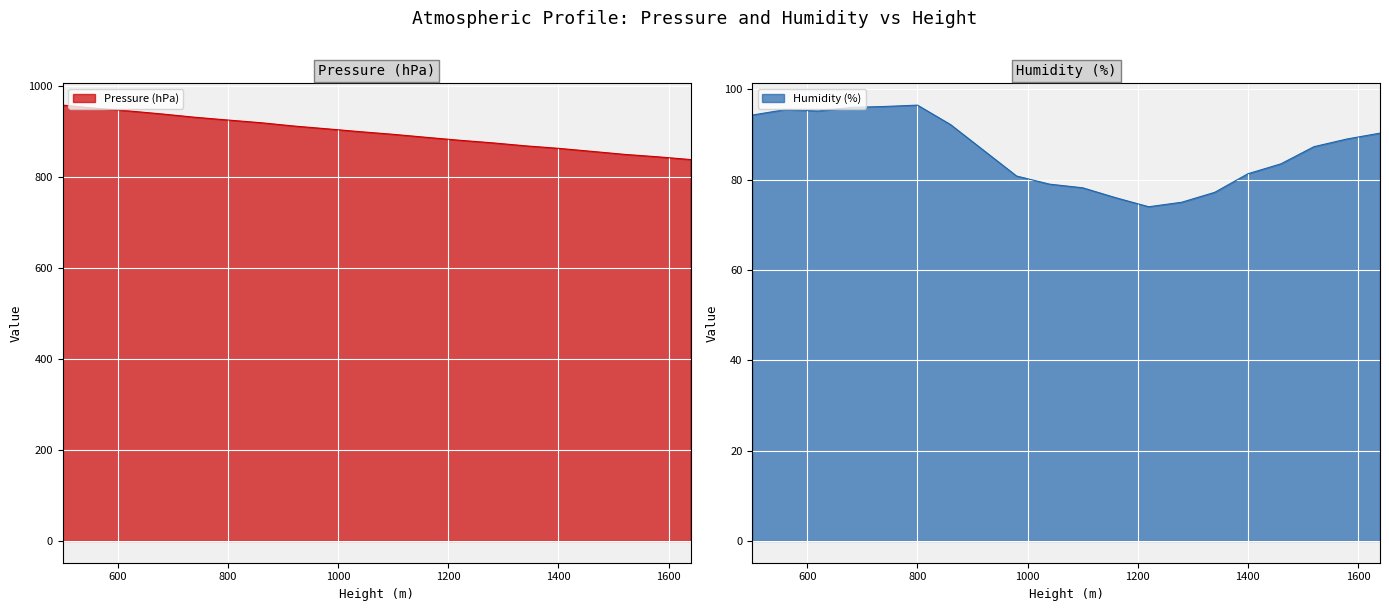

What is the minimum value shown in the chart?

74.0